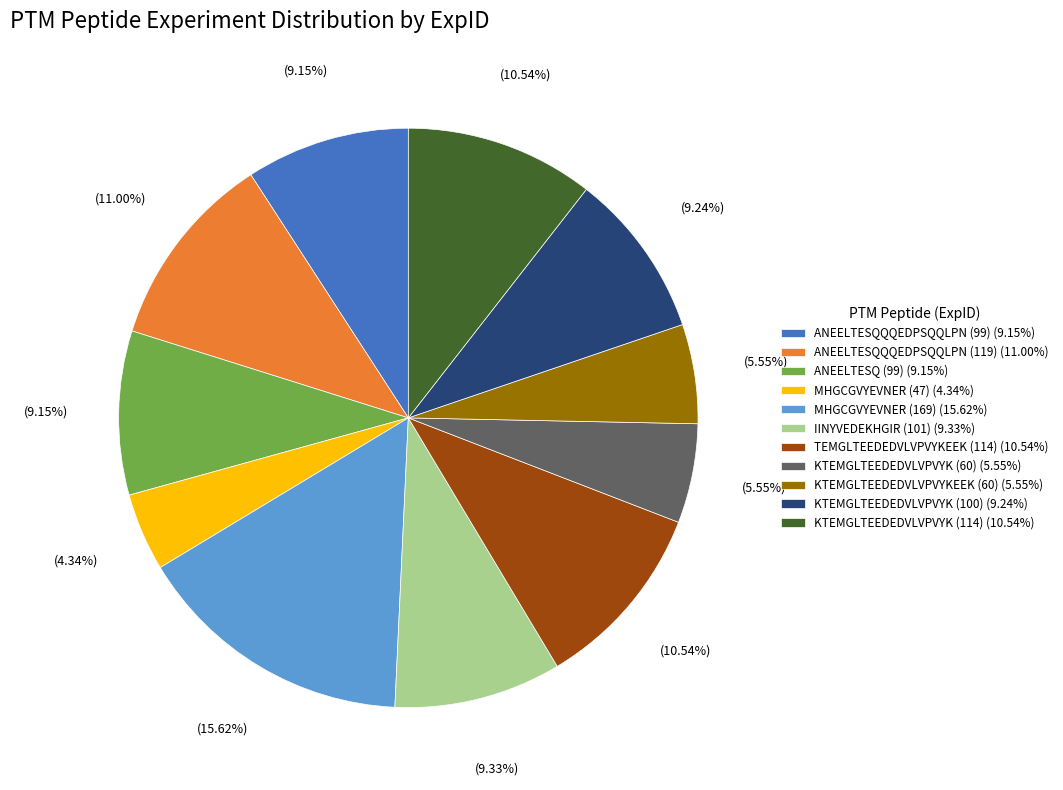

To the nearest percent, what is the difference between the TEMGLTEEDEDVLVPVYKEEK (114) and KTEMGLTEEDEDVLVPVYK (100) slice percentages?

1%